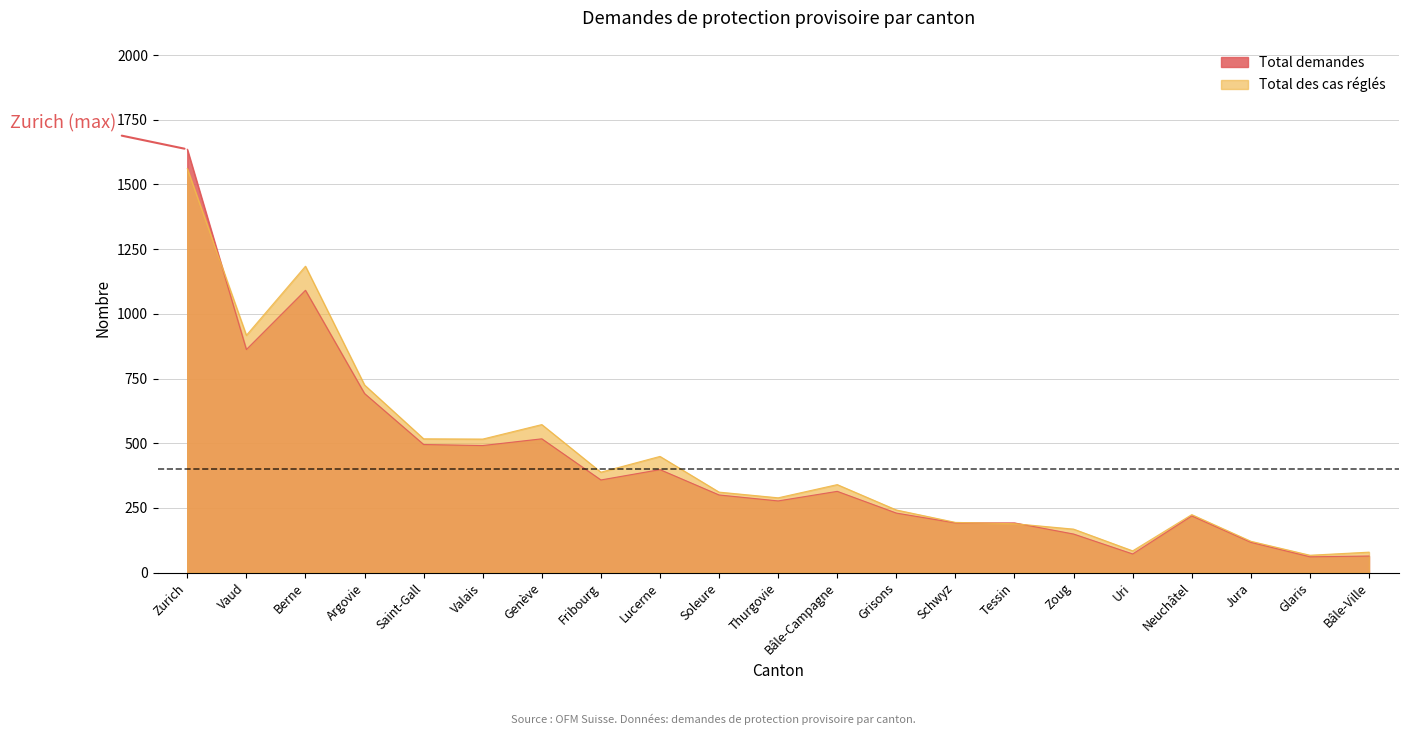

True or false: Total demandes and Total des cas réglés cross at least once.

True